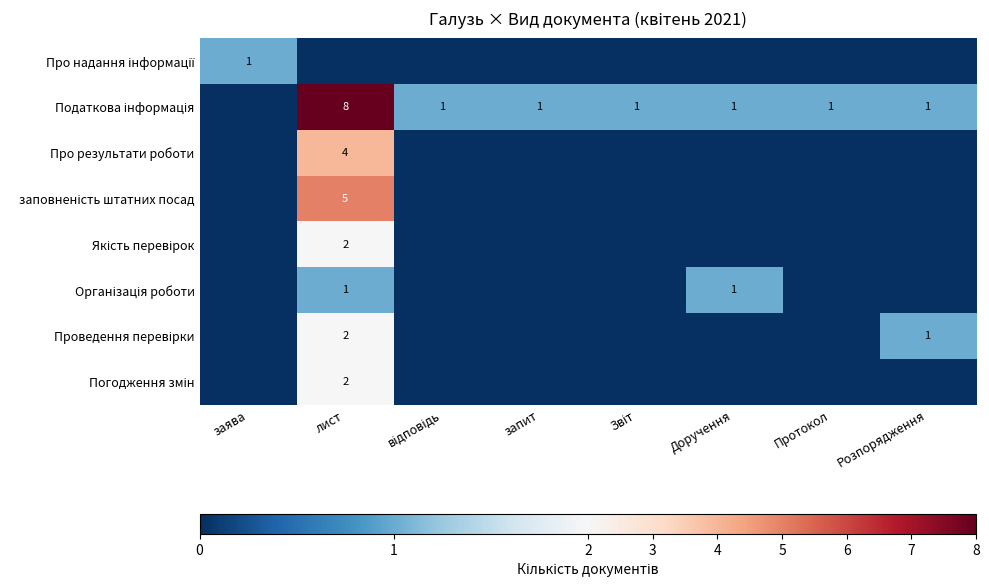

How many Про надання інформації values are between 0 and 1?

8